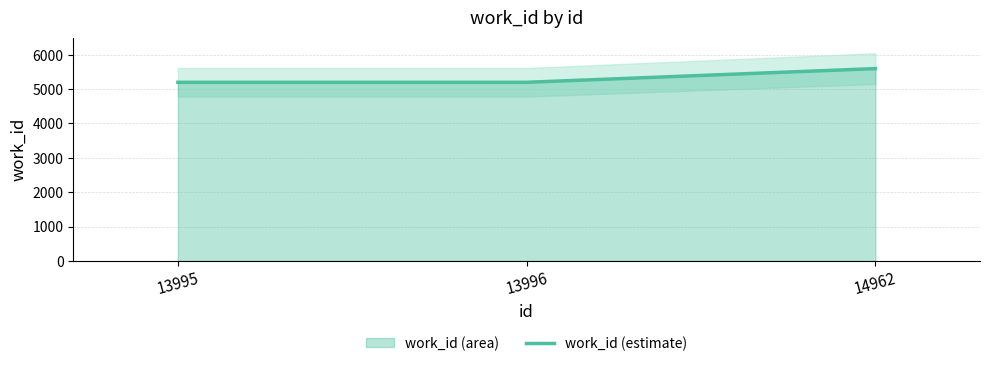

List the labels in order of value, smallest first.

13995, 13996, 14962